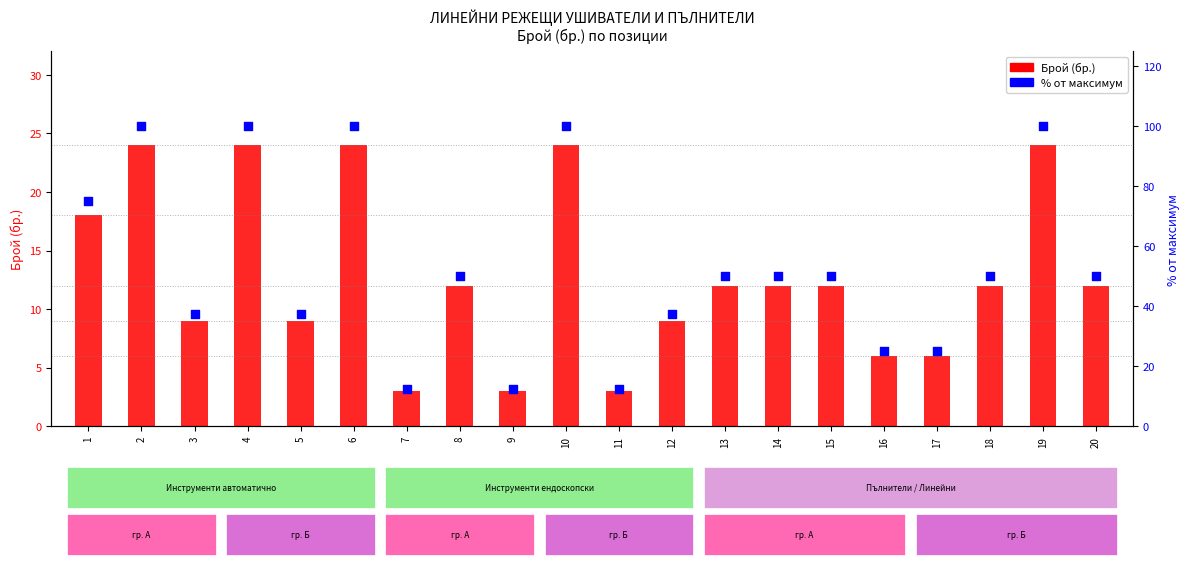

What are all the series names shown in the legend?

Брой (бр.), % от максимум